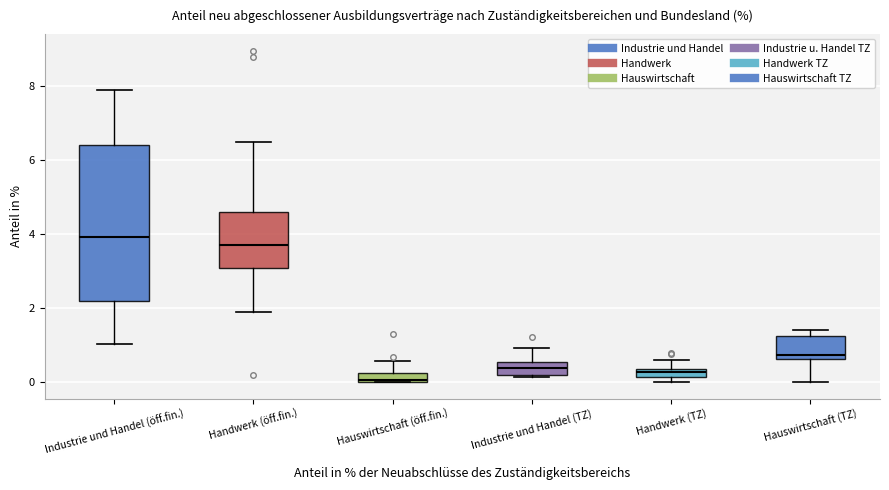

Comparing the boxes themselves (not the whiskers), which one is the tallest?

Industrie und Handel (öff.fin.)